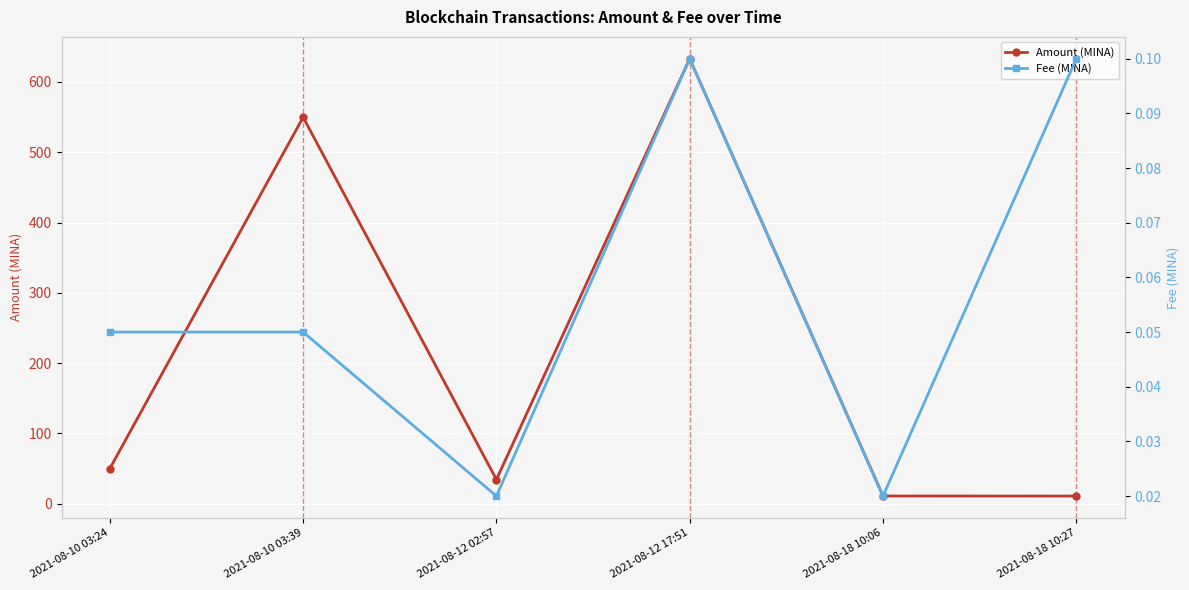

Does the chart display data point markers on the line(s)?

Yes